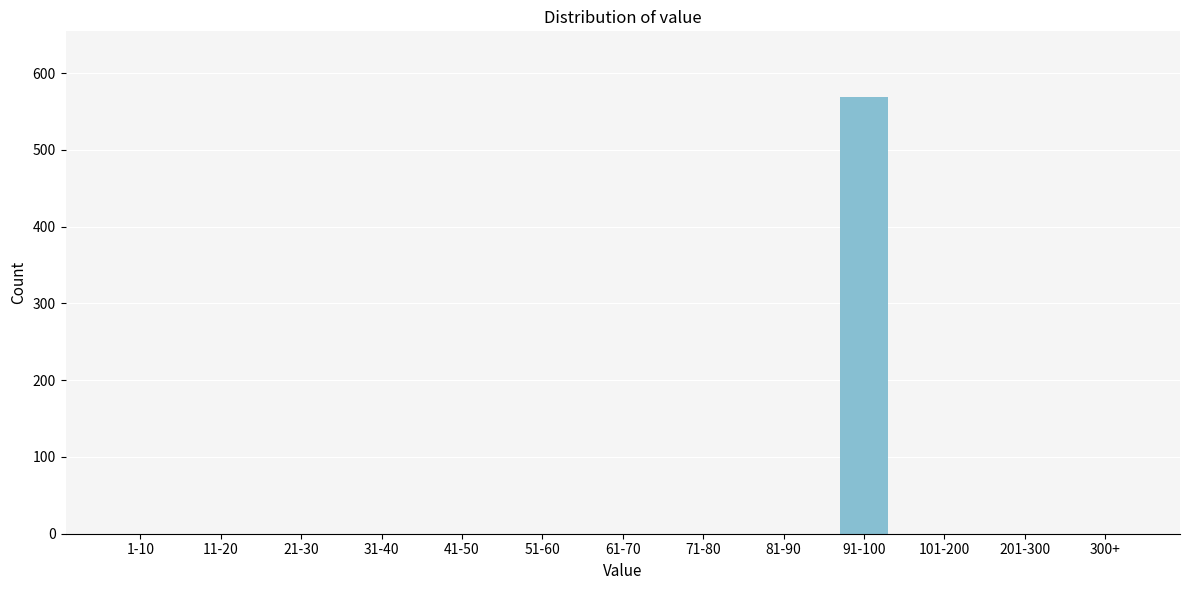

Reading left to right, list all the values displayed in this chart.

1-10=0	11-20=0	21-30=0	31-40=0	41-50=0	51-60=0	61-70=0	71-80=0	81-90=0	91-100=569	101-200=0	201-300=0	300+=0